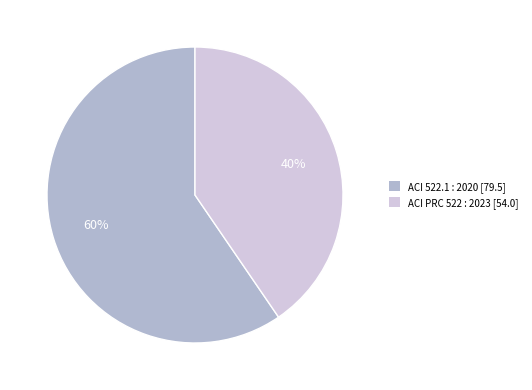

Which slice represents more than half of the pie?

ACI 522.1 : 2020